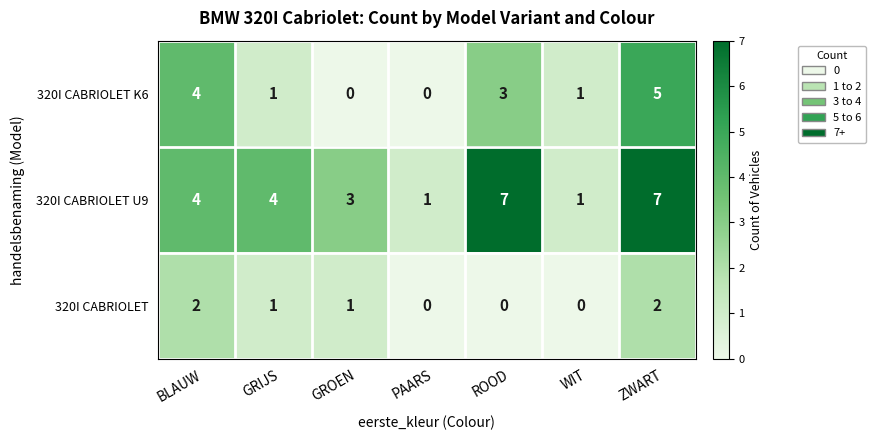

Which series has the widest spread of values?

320I CABRIOLET U9